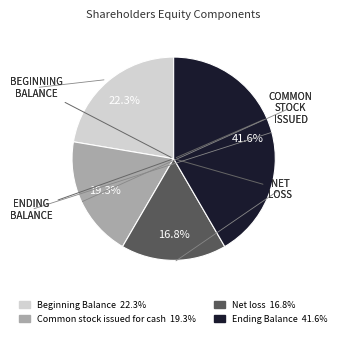

To the nearest percent, what portion does Ending Balance represent?

42%